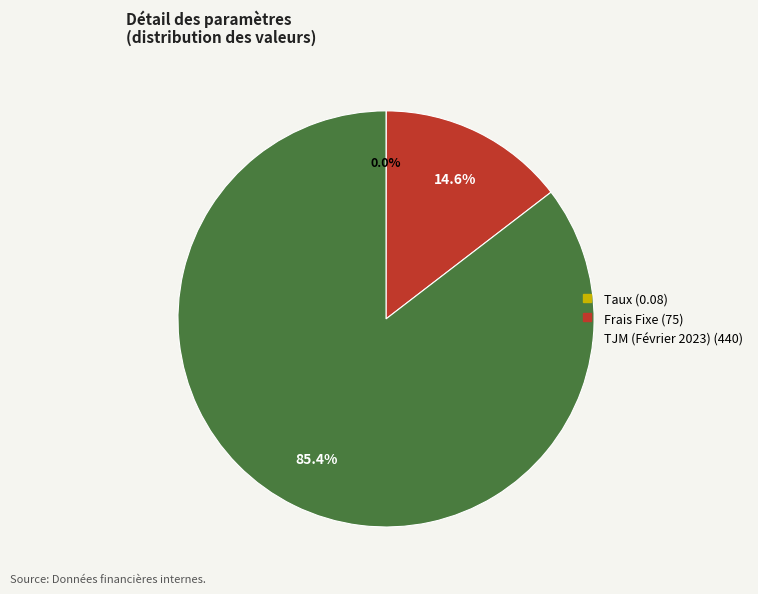

Which slice is the largest?

TJM (Février 2023)